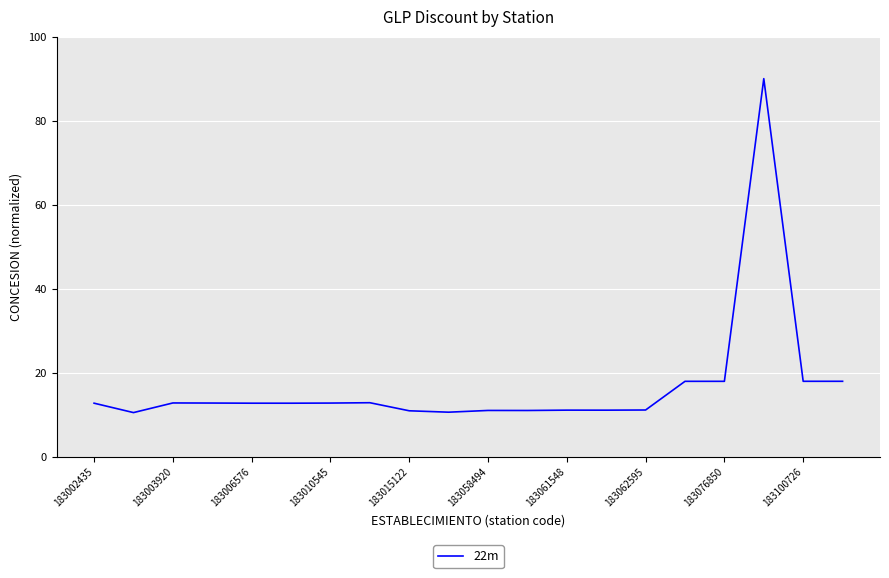

What is the difference between the maximum and minimum values?

79.5